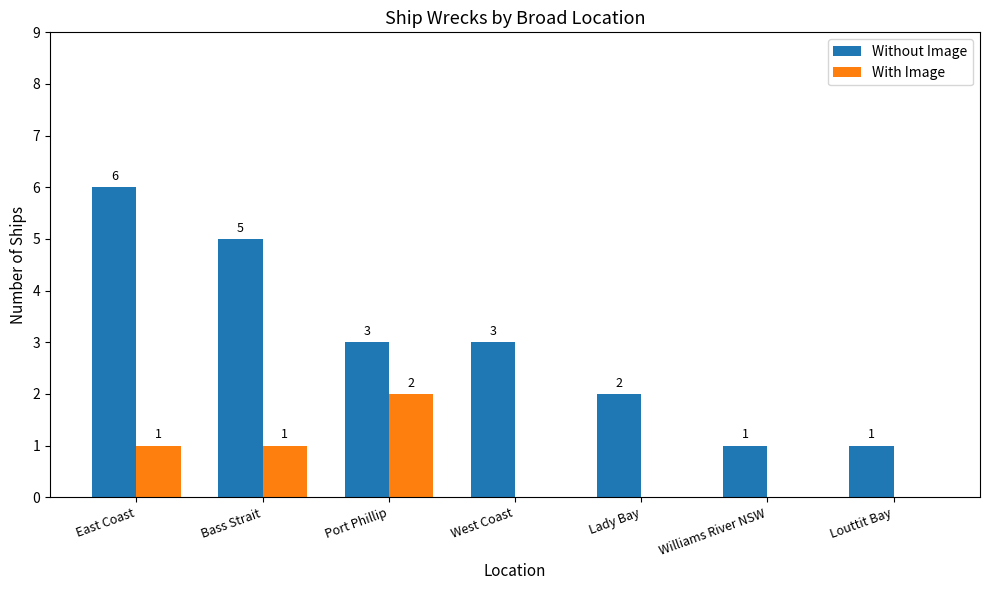

What is the sum of all Without Image values?

21